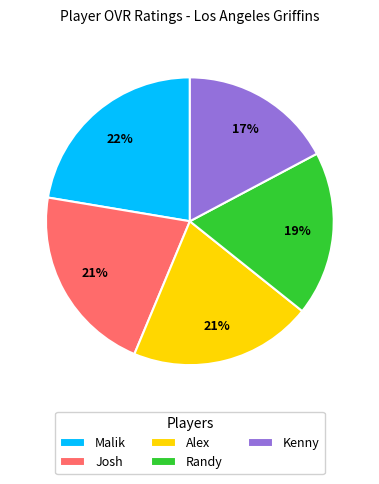

Does Josh account for over 50% of the chart?

No